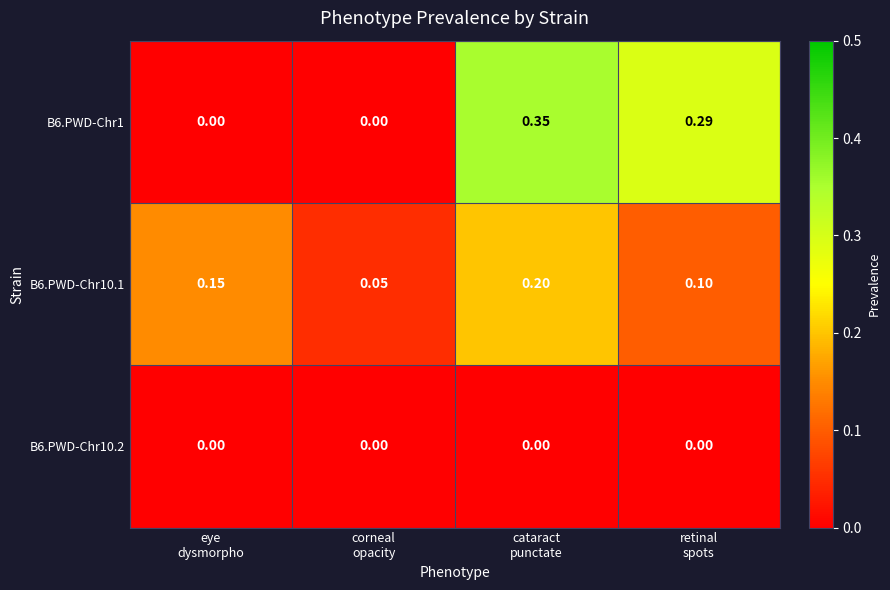

How many series are shown in this chart?

3